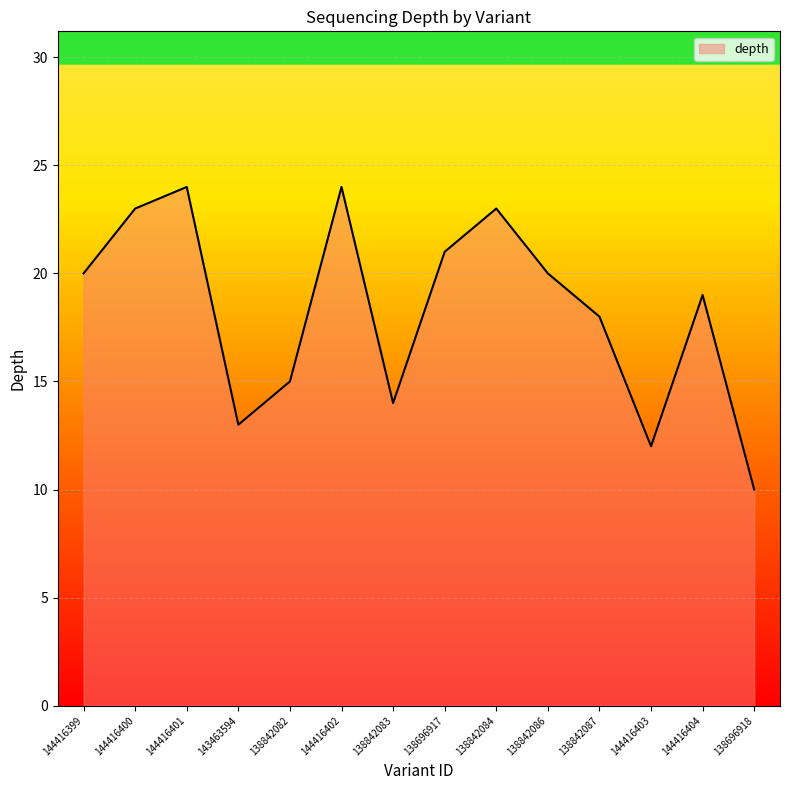

Is it true that the value at 144416400 is 23?

True